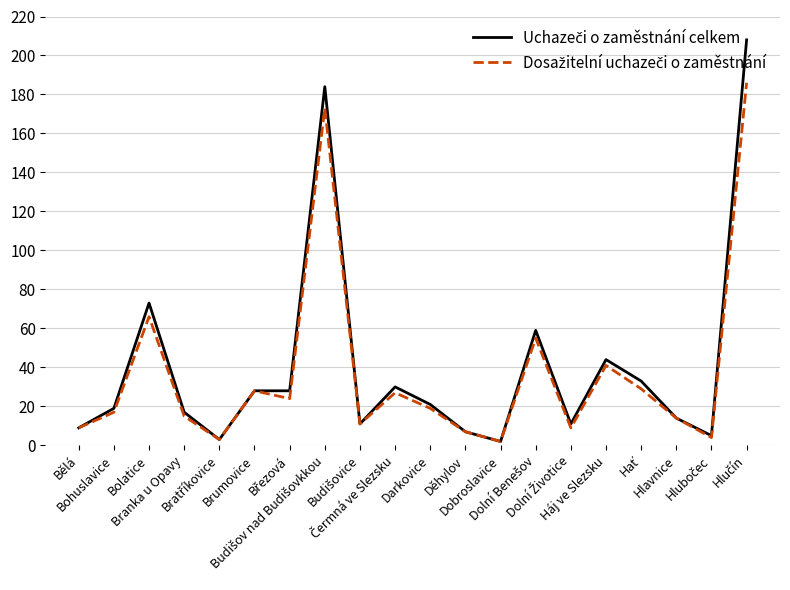

What is the spread (max minus min) of values at Háj ve Slezsku?

3